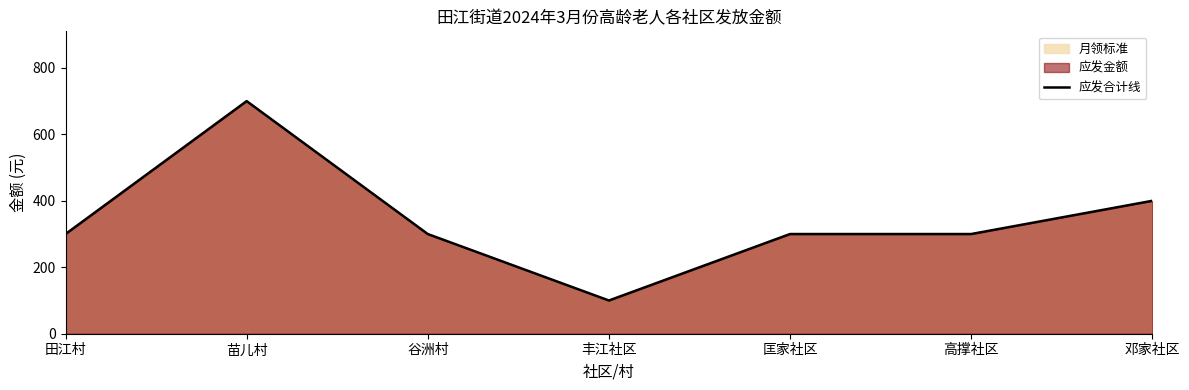

List the labels in order of value, largest first.

苗儿村, 邓家社区, 田江村, 谷洲村, 匡家社区, 高撑社区, 丰江社区